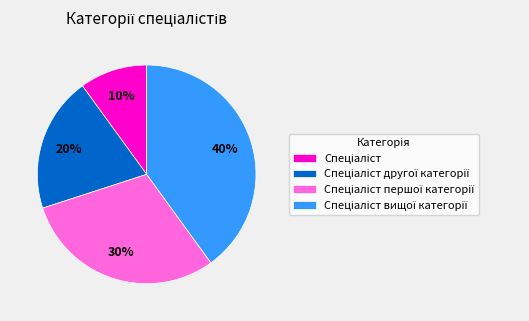

To the nearest percent, what is the difference between the largest and smallest slice percentages?

30%